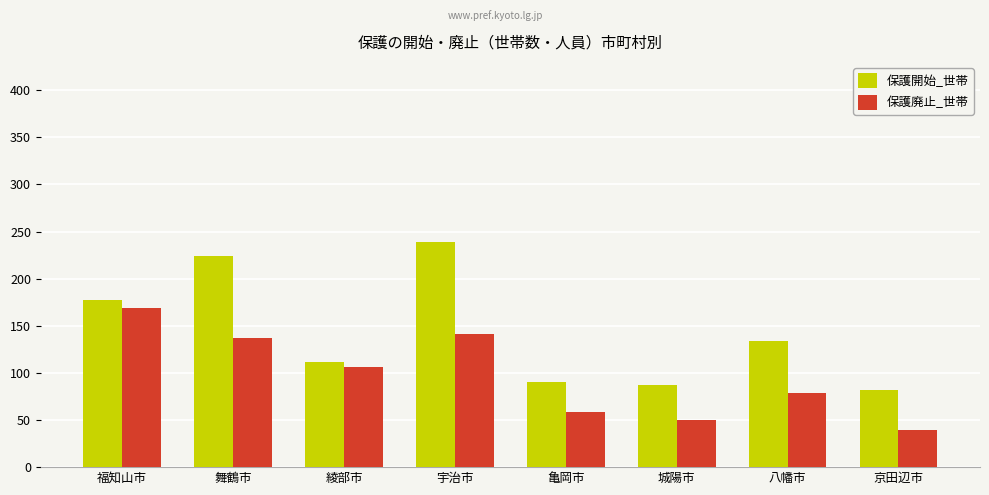

How many groups of bars are there?

8